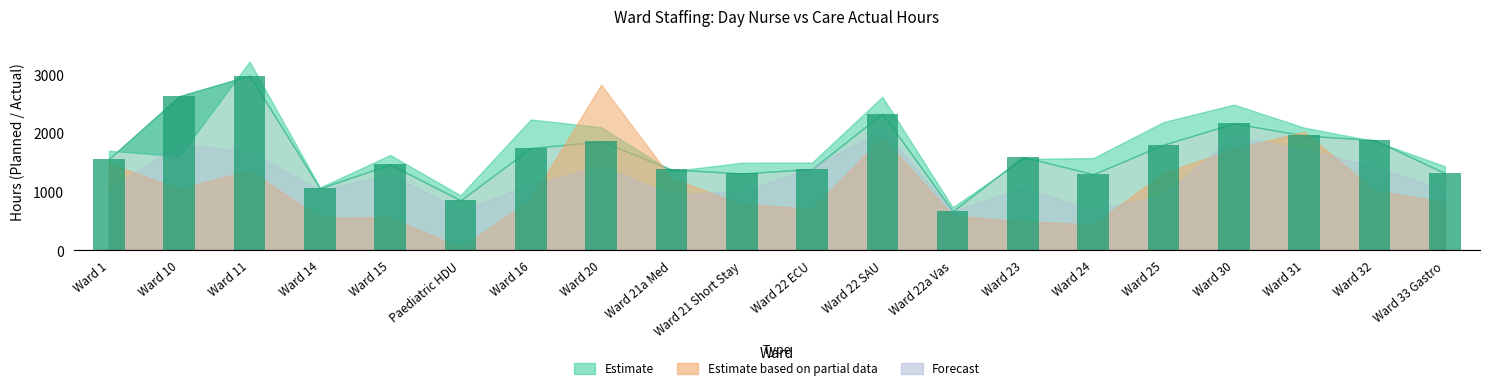

What is the label of the 5th bar from the right?

Ward 25